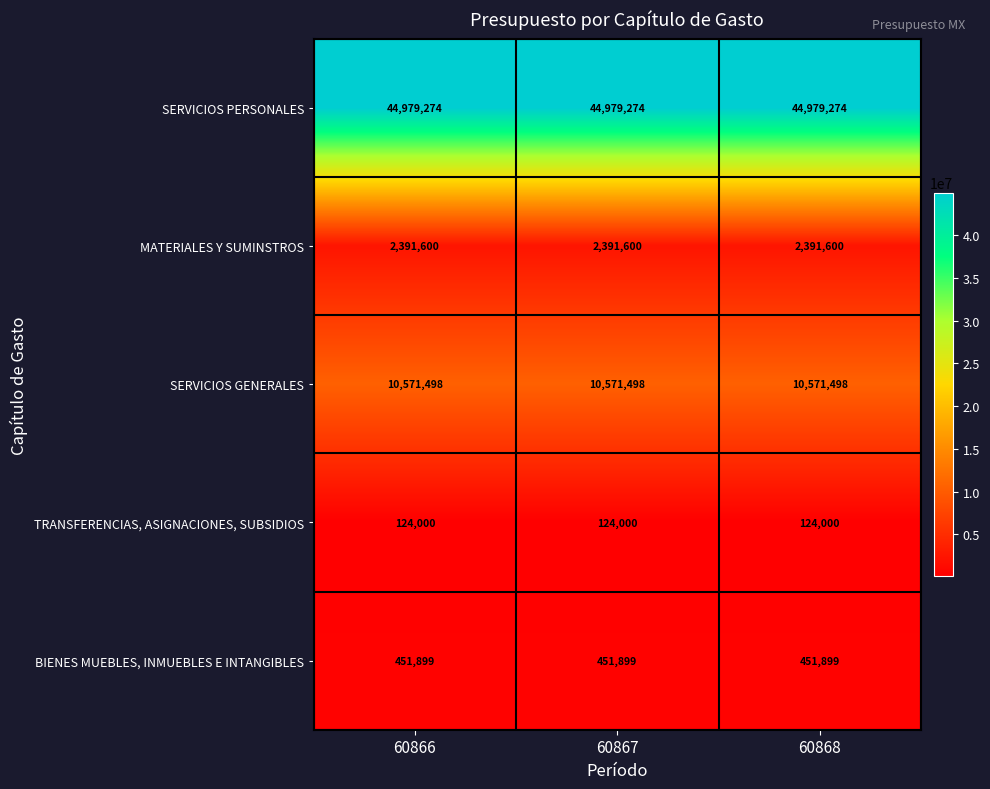

What is the total value across all series at 60867?

58518271